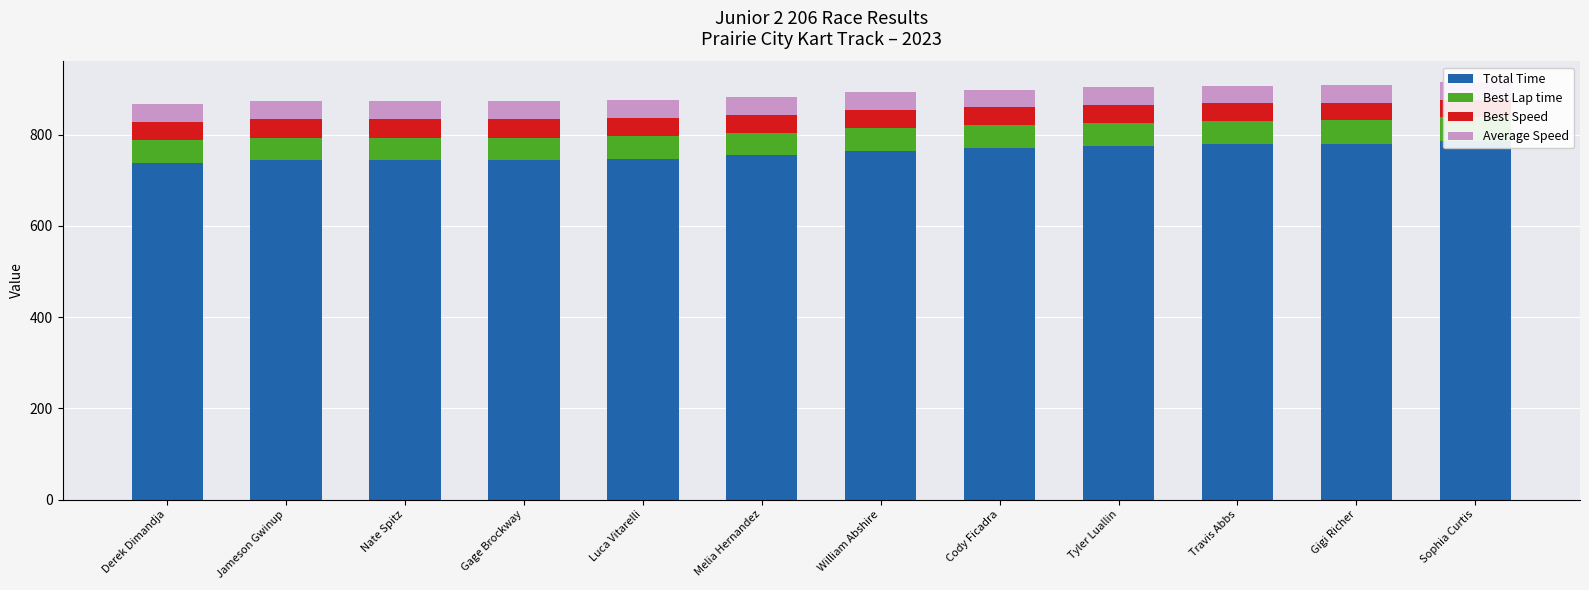

Which category has the lowest value in the Best Speed series?

Sophia Curtis